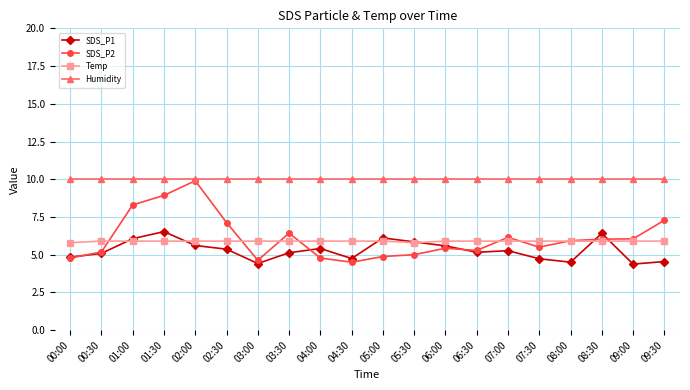

How many values in the SDS_P1 series are below 5?

7